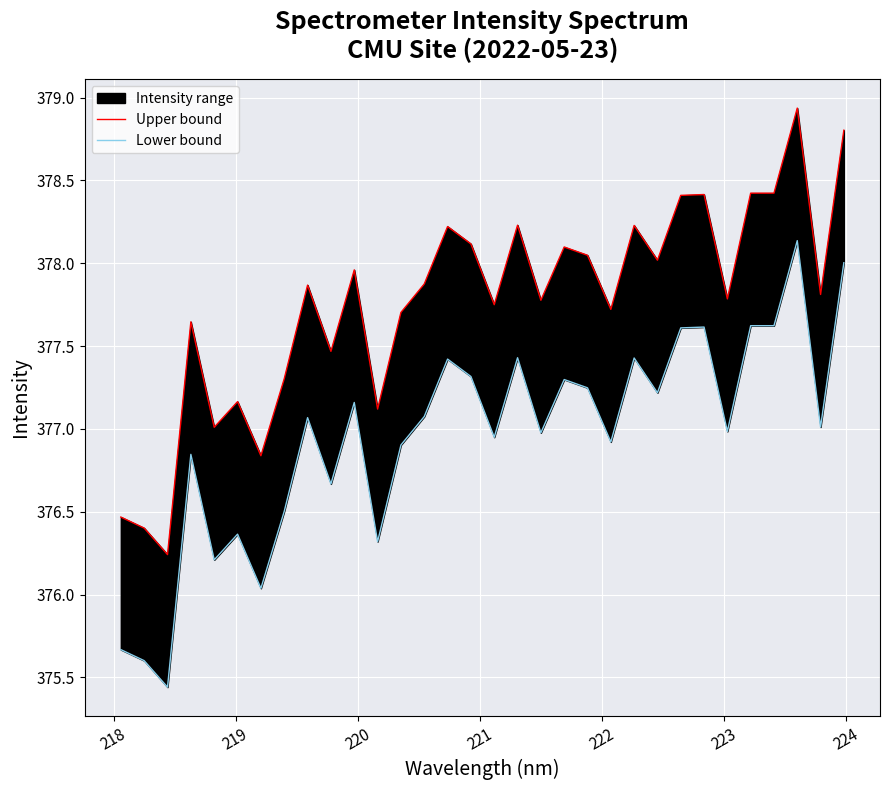

In Upper bound, how many points are lower than both neighbors (excluding endpoints)?

11